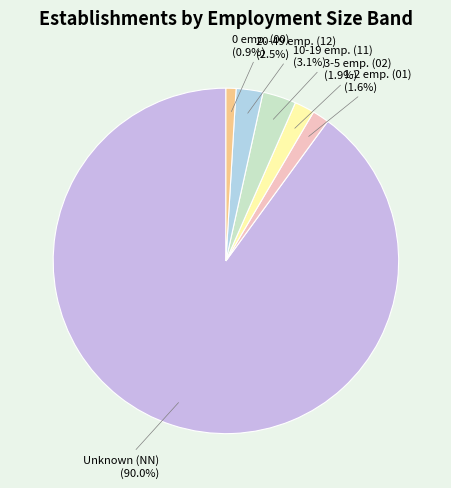

Which category has the smallest portion of the pie?

0 emp. (00)